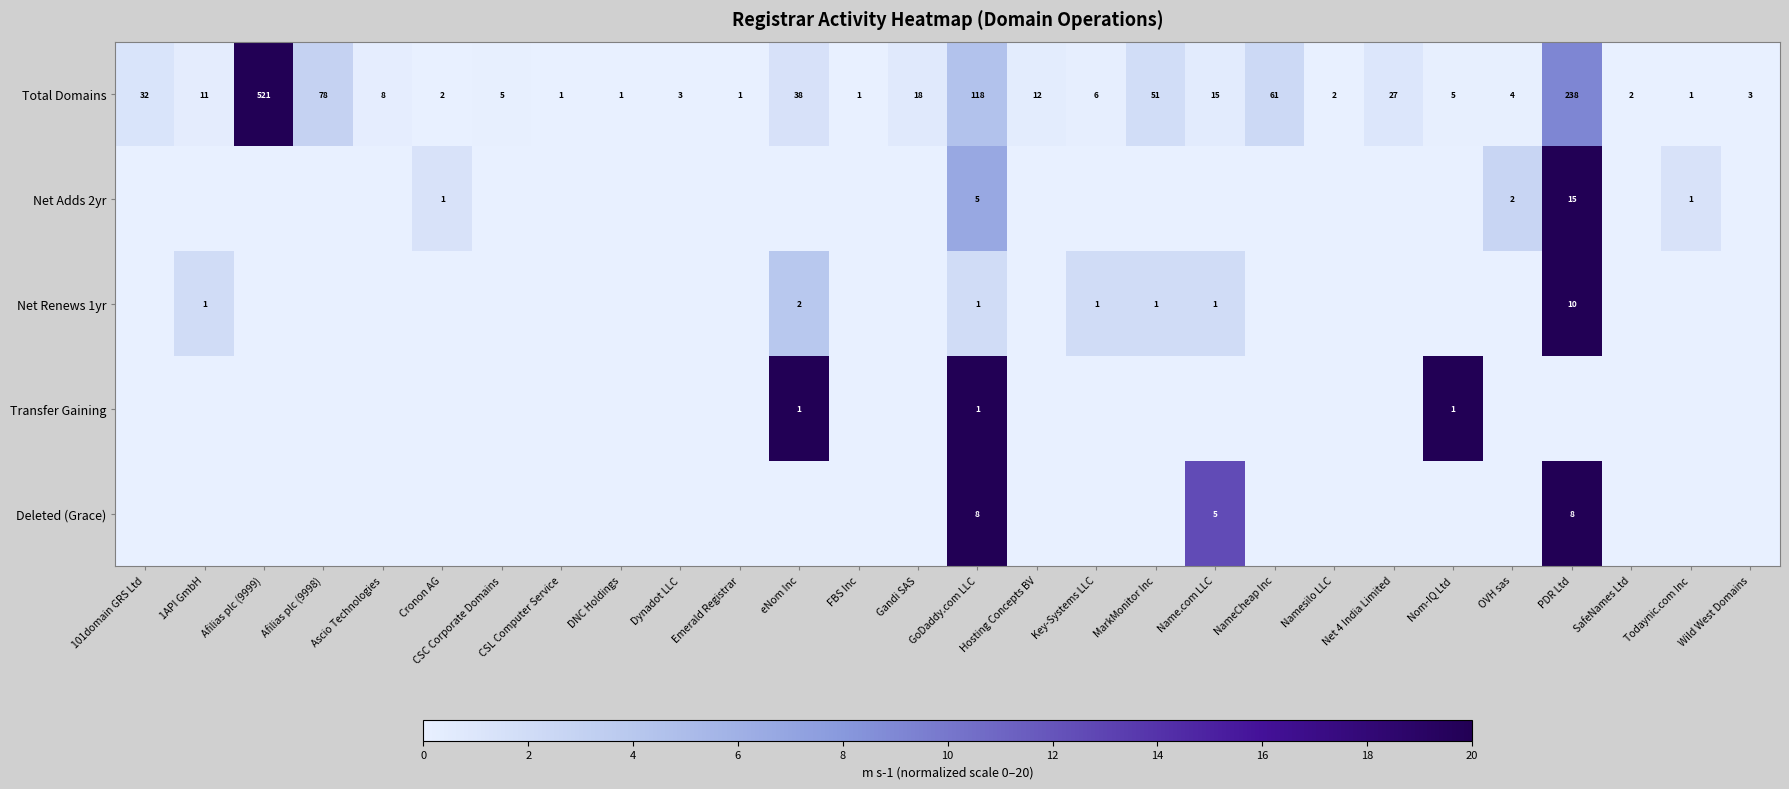

The Deleted (Grace) series shows 4 at GoDaddy.com LLC. True or false?

False